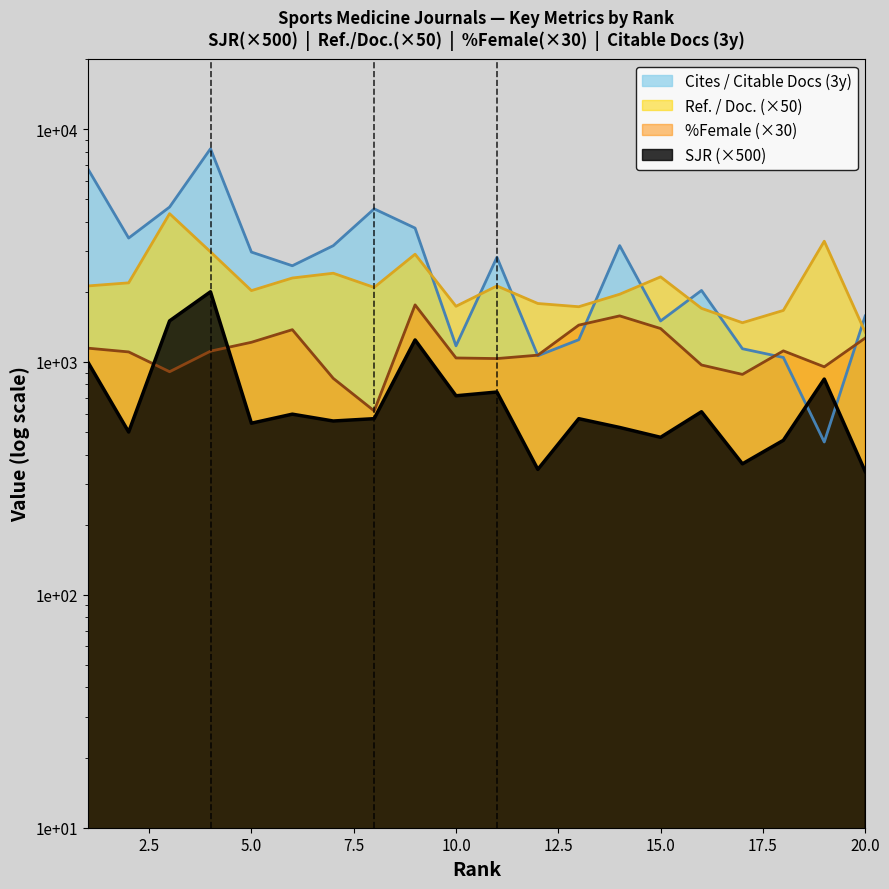

What is the value of the SJR point at the 19th from the left?

844.0